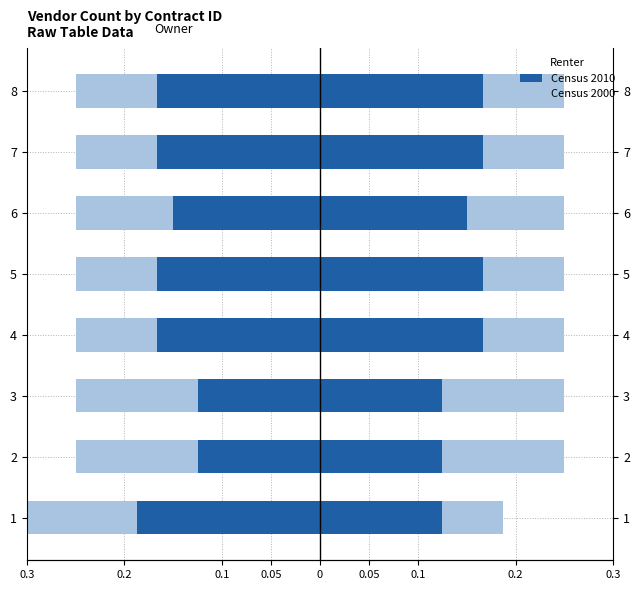

The Renter Census 2010 series shows 0.1 at 4. True or false?

False